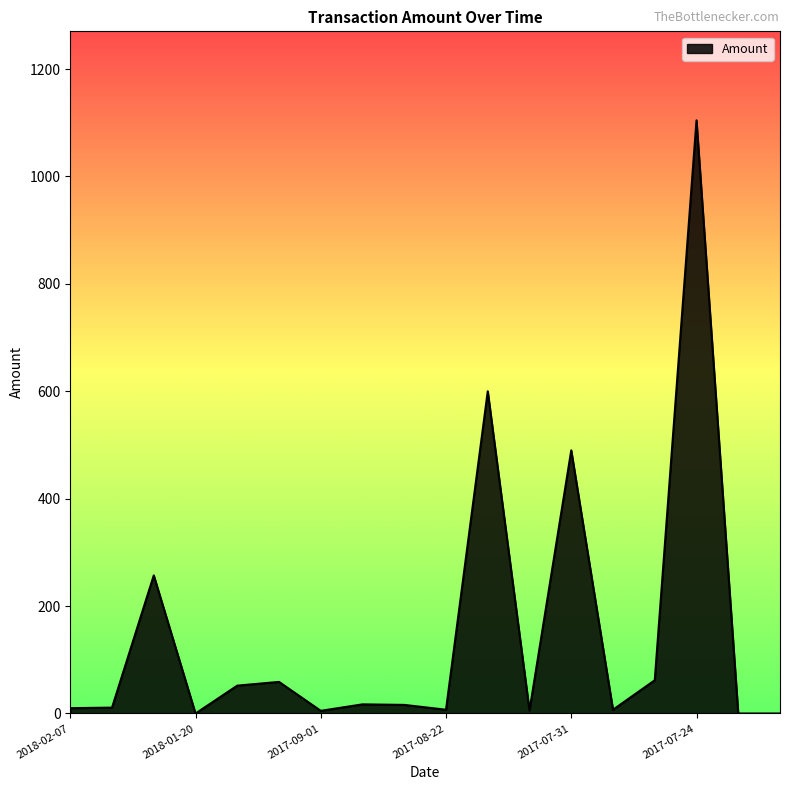

What is the maximum value shown in the chart?

1104.6